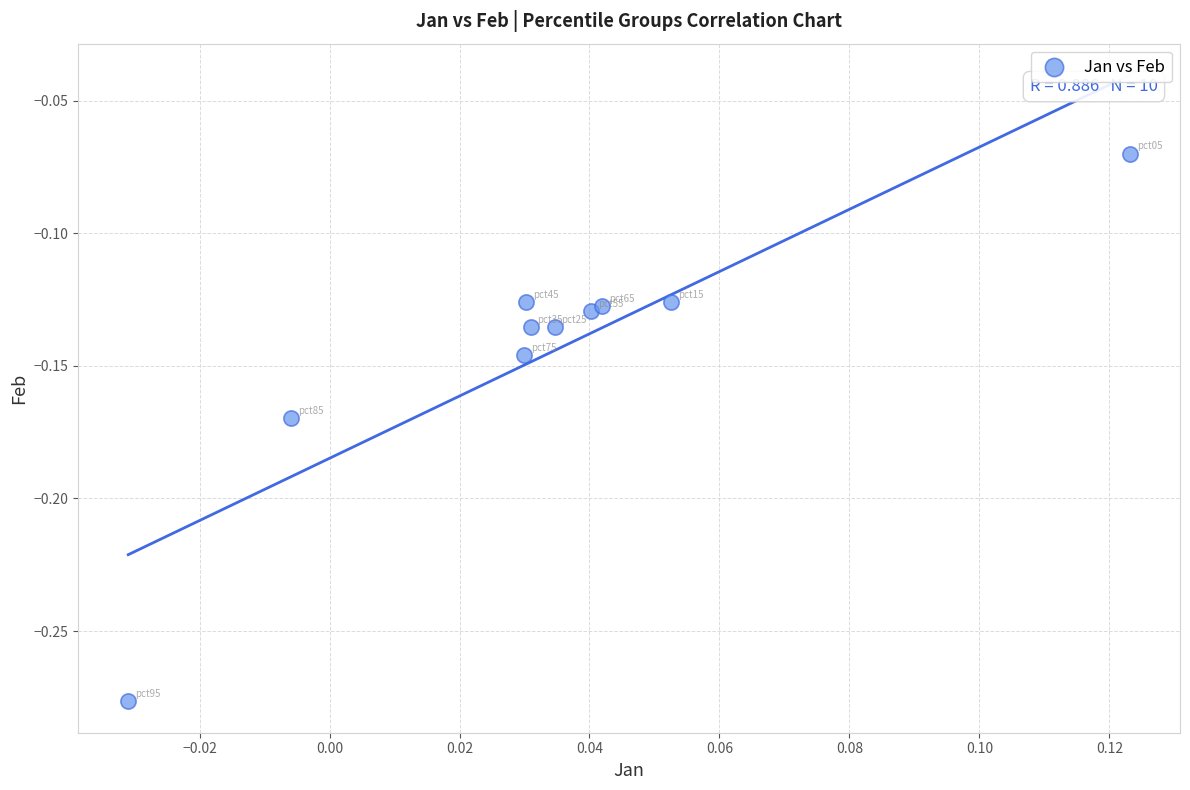

How many data points are displayed?

10